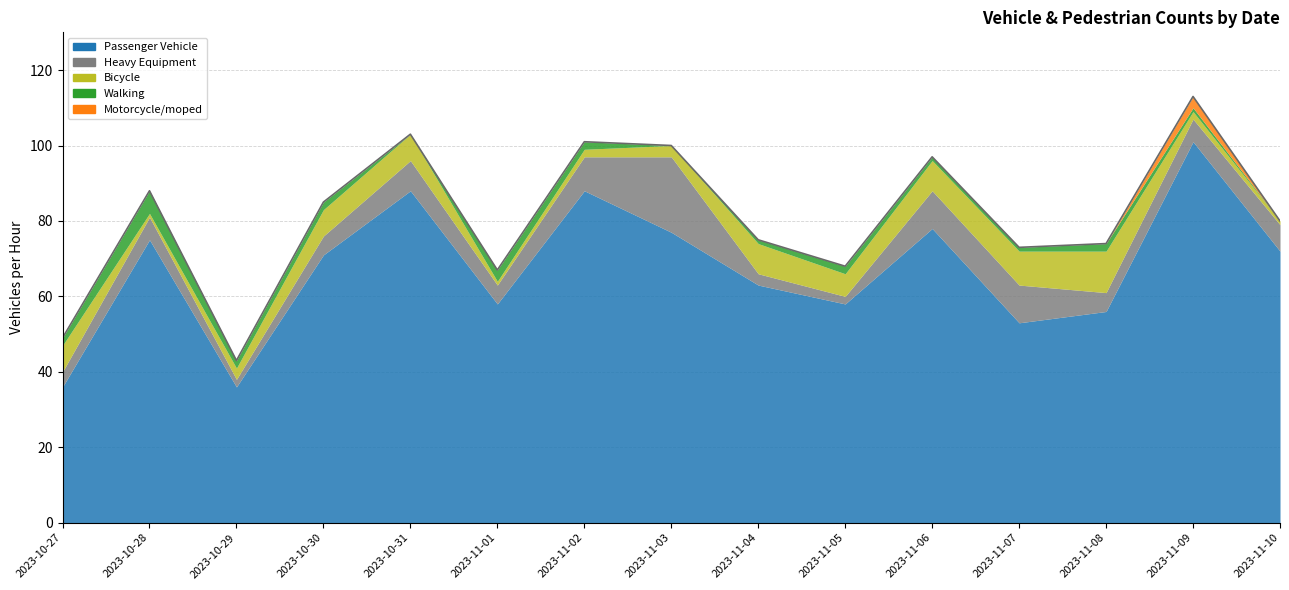

Reading left to right, extract all data points from this chart.

Passenger Vehicle: 36	75	36	71	88	58	88	77	63	58	78	53	56	101	72
Heavy Equipment: 4	6	2	5	8	5	9	20	3	2	10	10	5	6	7
Bicycle: 7	1	3	7	7	1	2	3	8	6	8	9	11	2	1
Walking: 2	6	2	2	0	3	2	0	1	2	1	1	2	1	0
Motorcycle/moped: 0	0	0	0	0	0	0	0	0	0	0	0	0	3	0